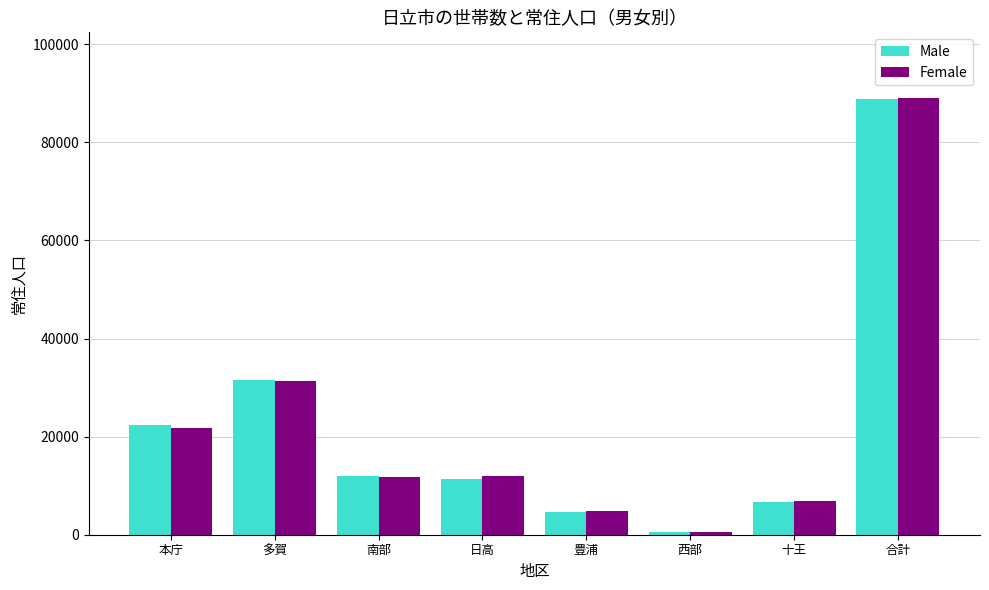

Where is Female nearest to the value 44822?

多賀